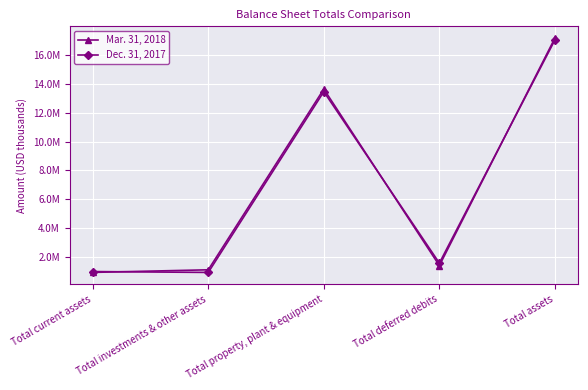

What is the label of the 3rd point from the left?

Total property, plant & equipment